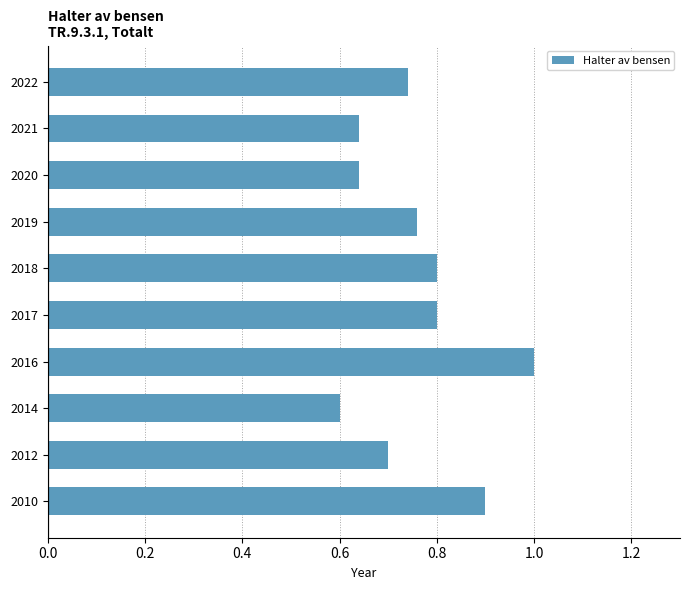

Between 2014 and 2020, which is larger?

2020